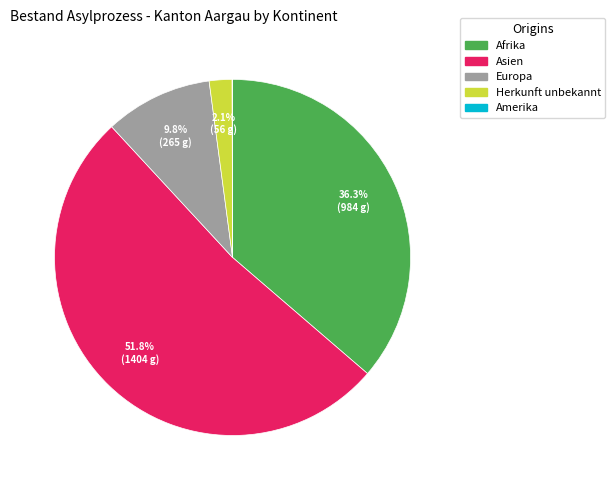

Which category has the biggest portion of the pie?

Asien